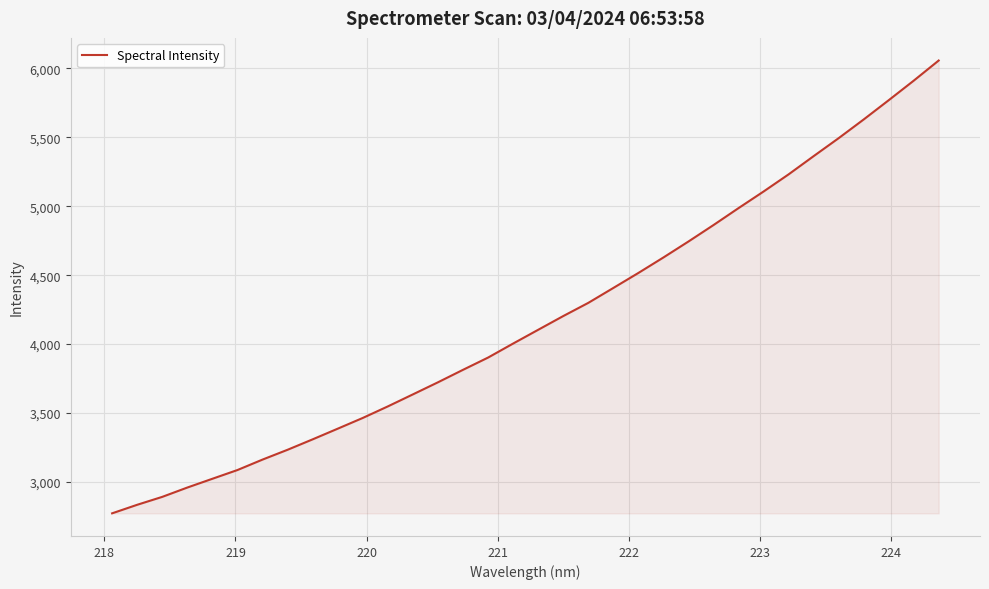

What is the difference between the maximum and minimum values?

3283.7